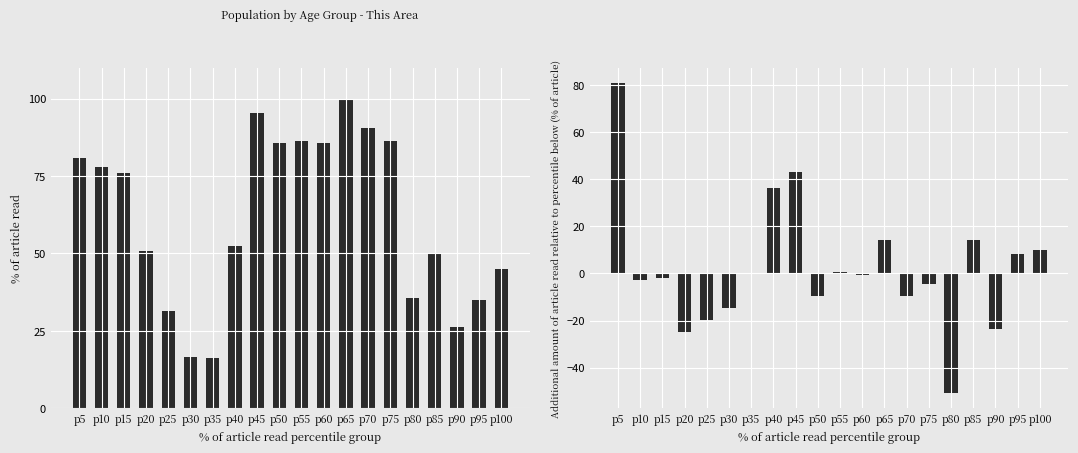

Between p55 and p30, which is larger?

p55